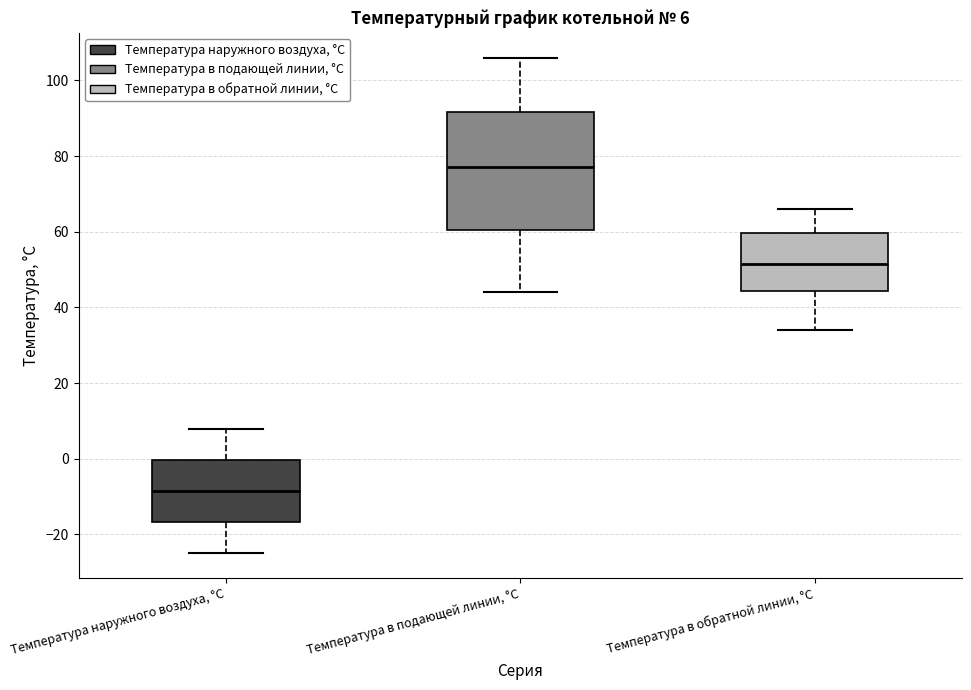

Which box is the tallest, from its lower edge to its upper edge?

Температура в подающей линии, °С